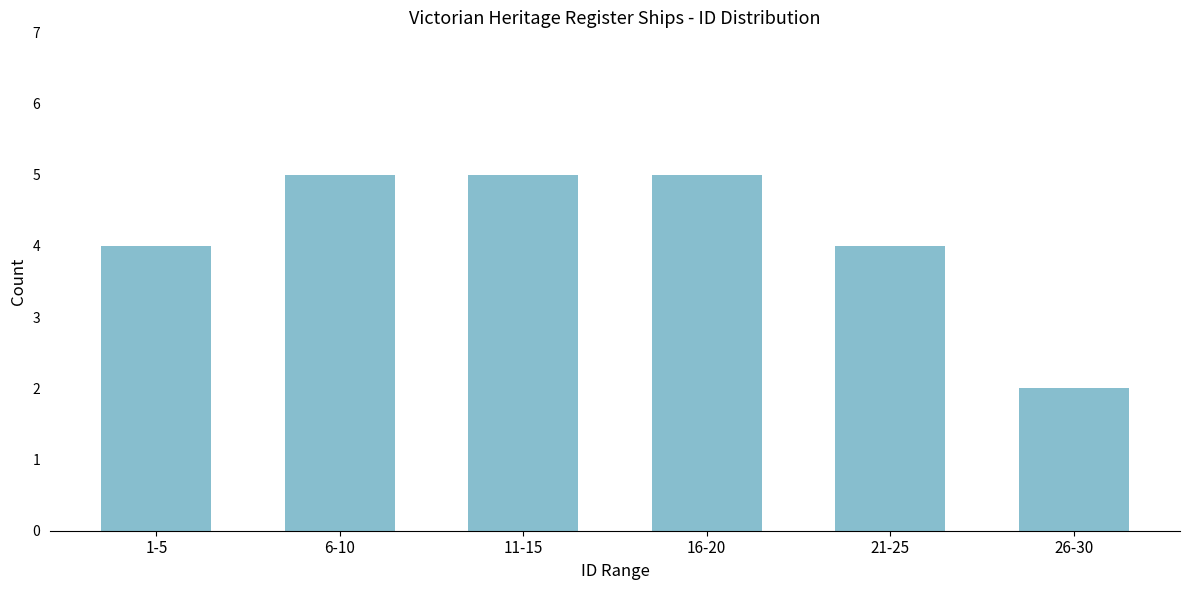

Reading left to right, transcribe all the data shown in this chart.

4	5	5	5	4	2